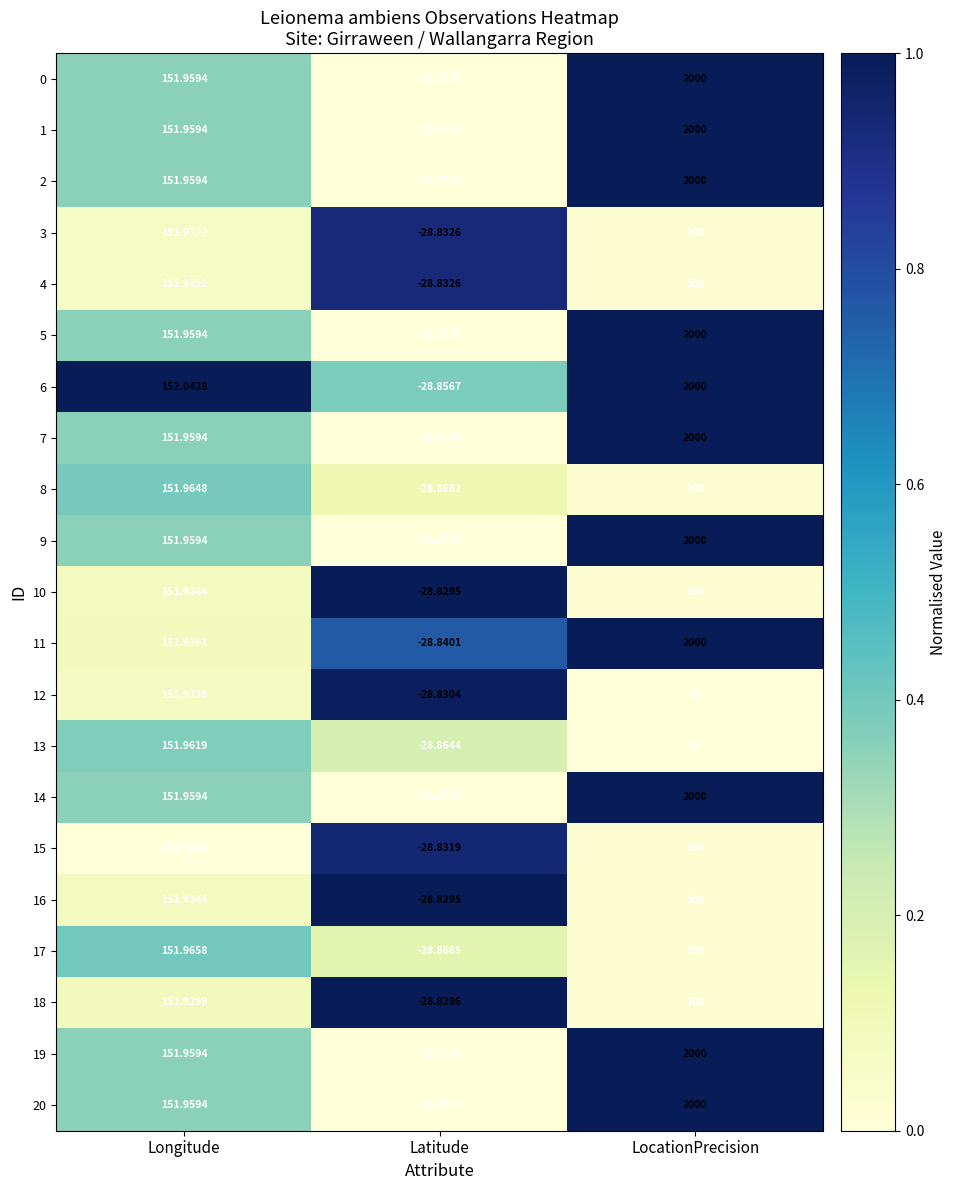

Which series changed the most between Longitude and Latitude?

6